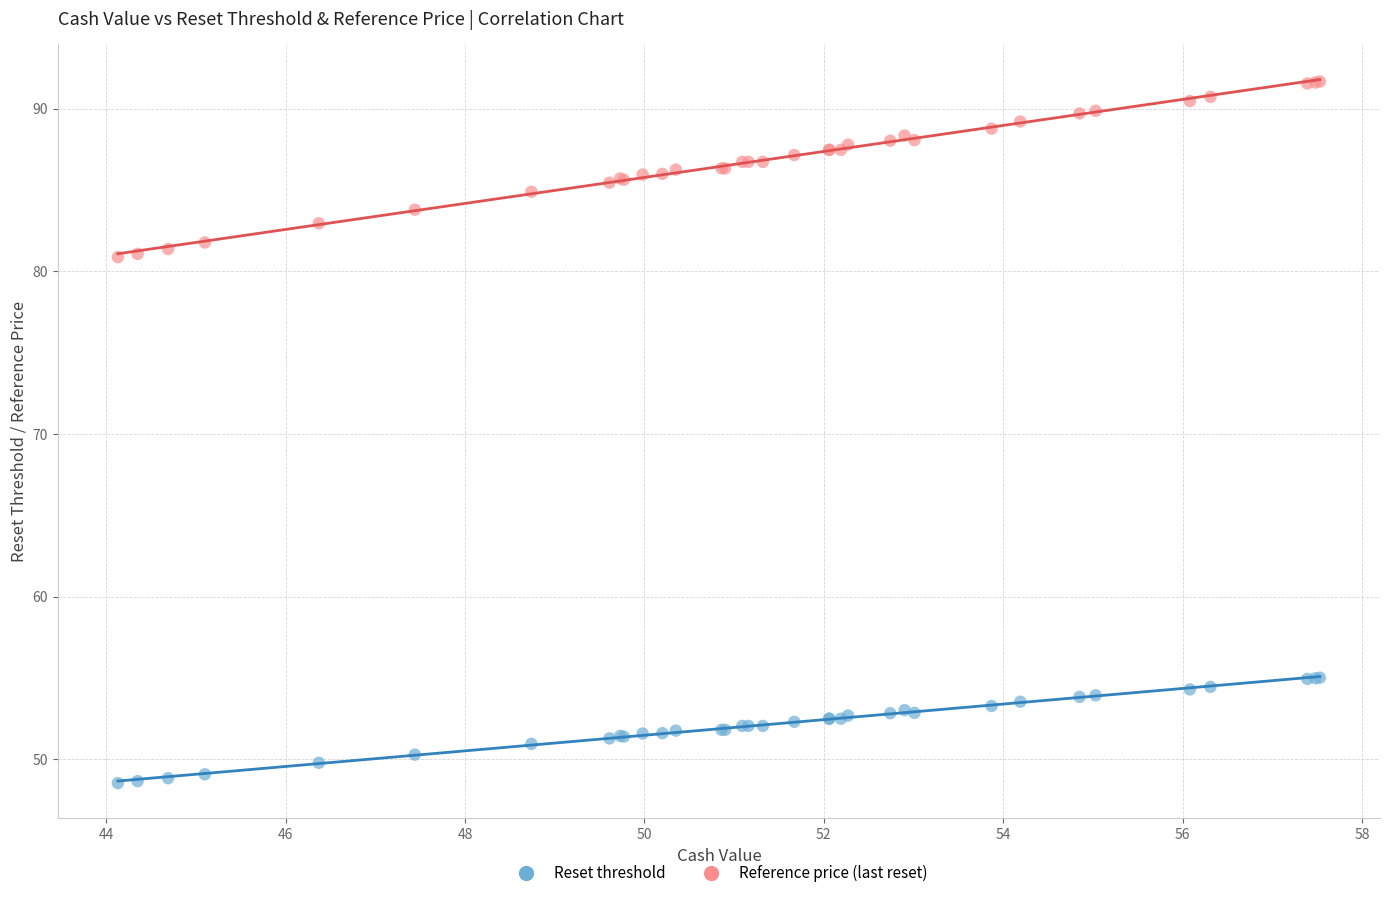

Which series reaches the minimum Y coordinate?

Reset threshold